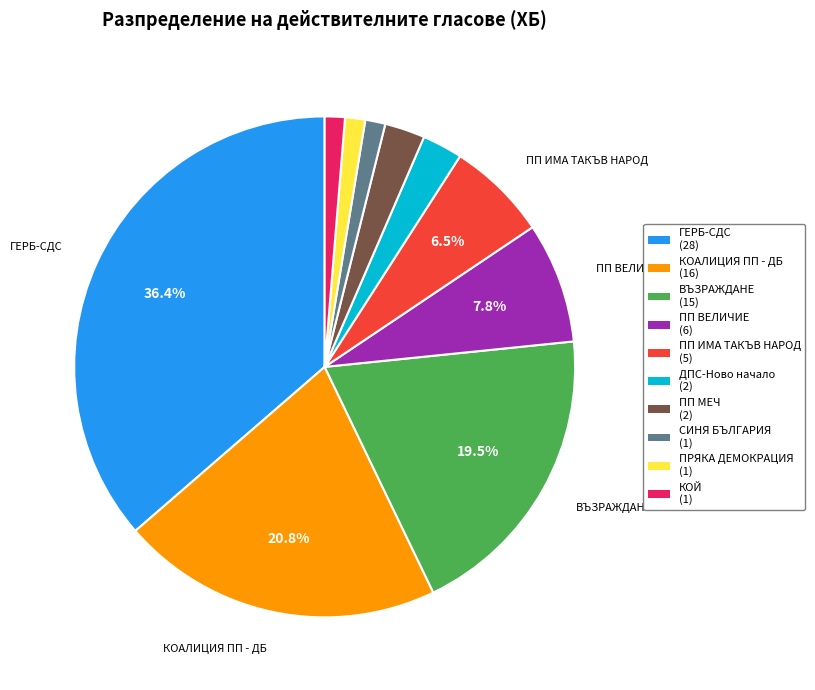

True or false: ПП ВЕЛИЧИЕ accounts for 8% of the total.

True